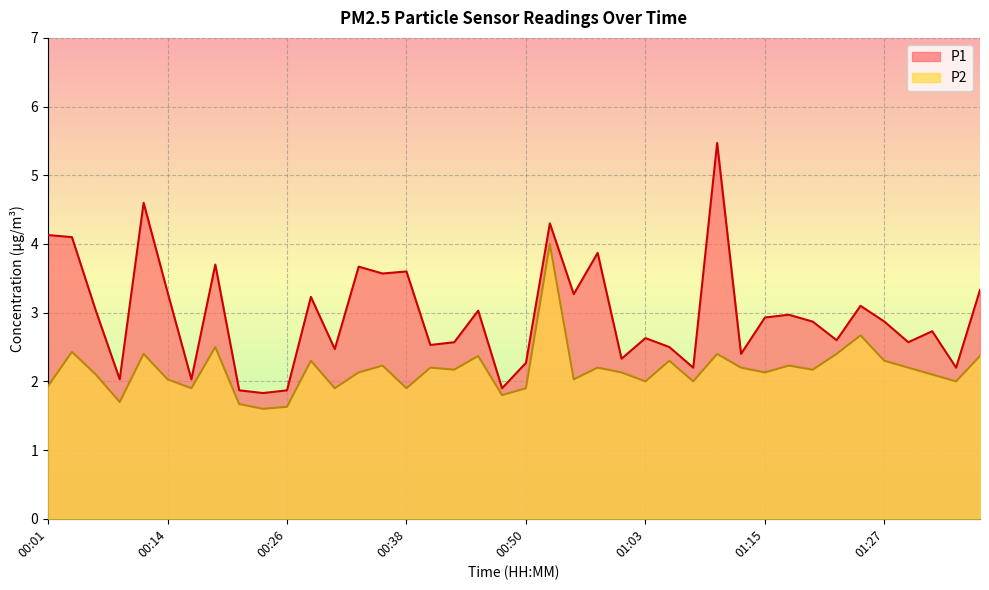

What is the difference between the P2 values at 01:32 and 01:37?

0.3